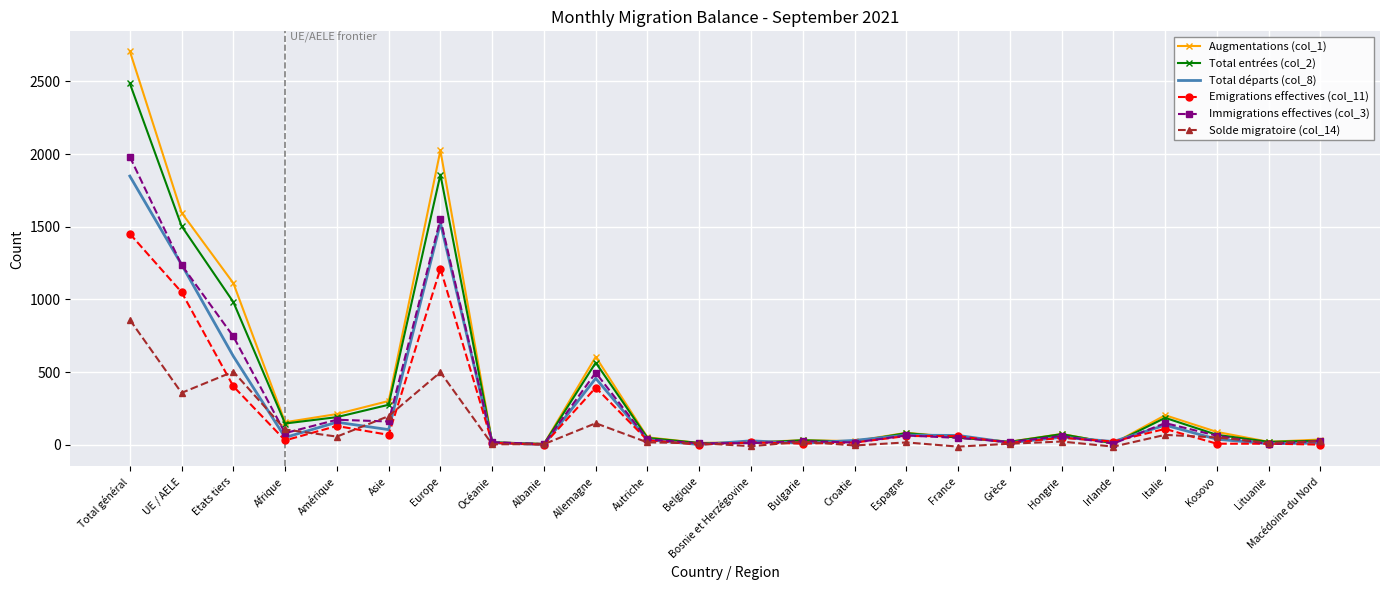

Which series ends up on top after the final intersection of Total entrées (col_2) and Emigrations effectives (col_11)?

Total entrées (col_2)